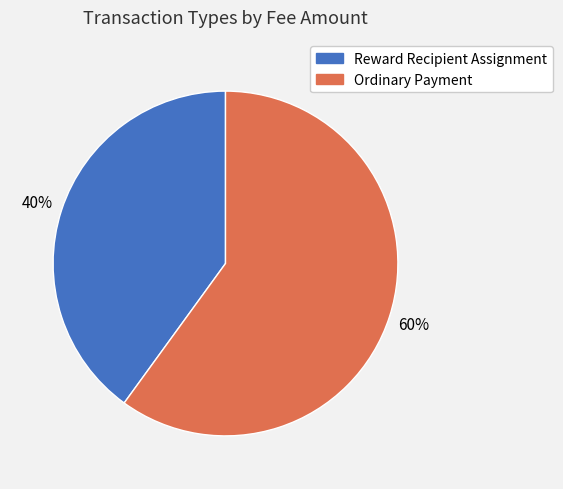

Does Ordinary Payment account for over 50% of the chart?

Yes